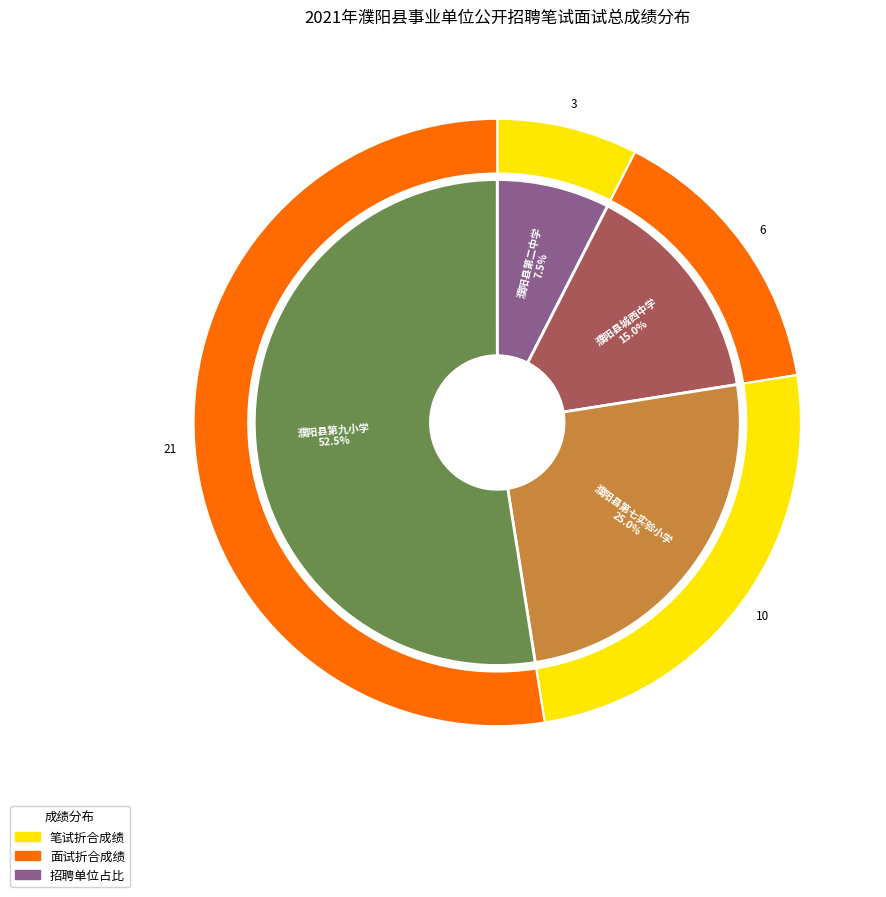

Count the number of slices in the pie.

4